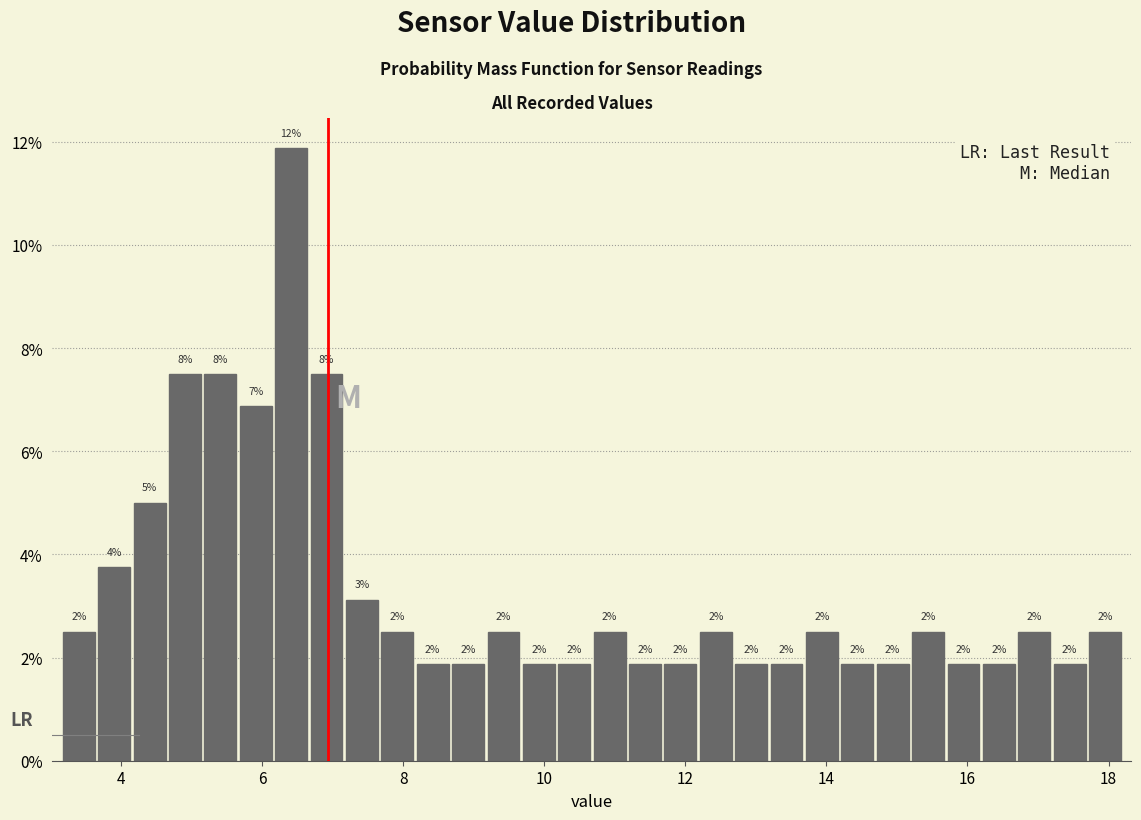

Around what value on the x-axis is the tallest bar? Give the approximate position of its centre, as read against the axis.

6.4